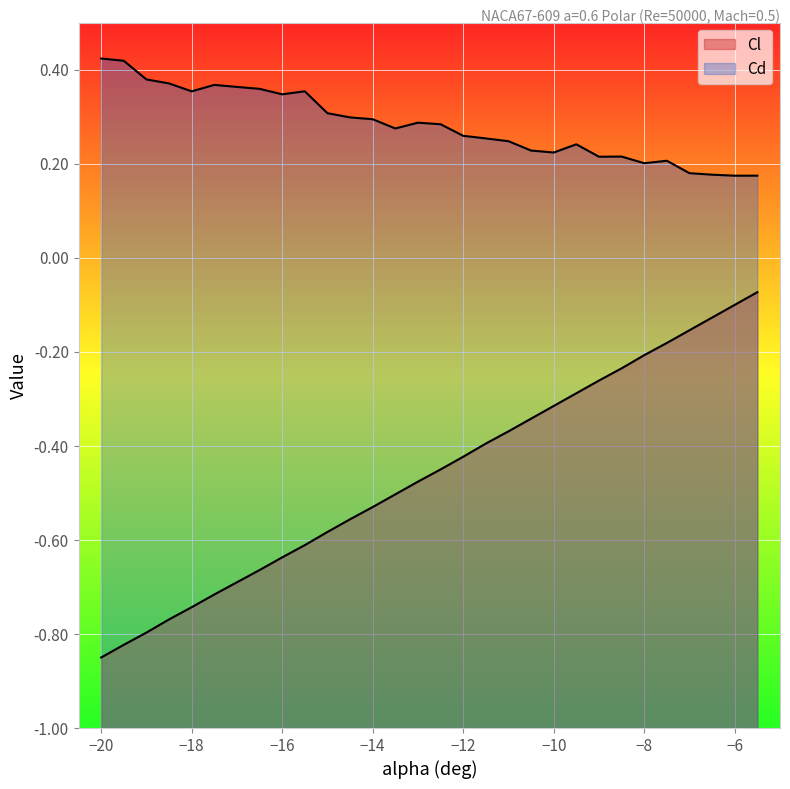

List the series in order of their overall mean, lowest first.

Cl, Cd